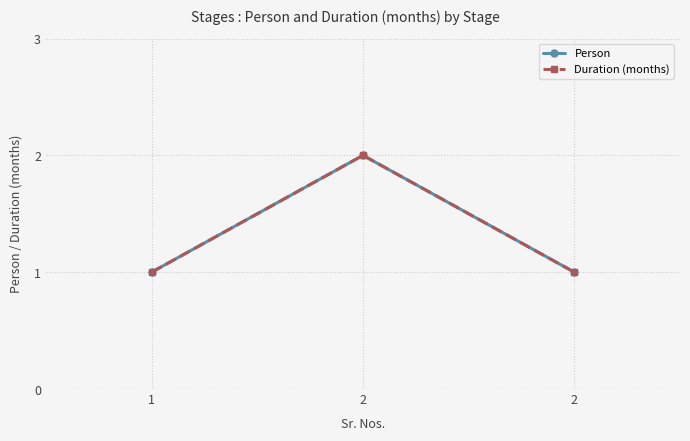

Does the chart have visible grid lines?

Yes